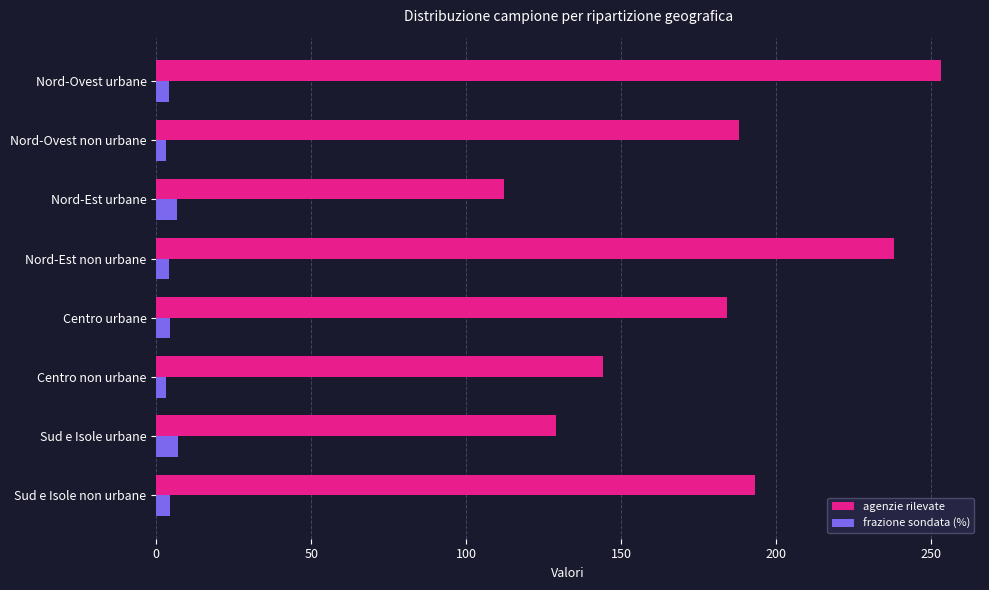

What is the minimum value shown in the chart?

3.1